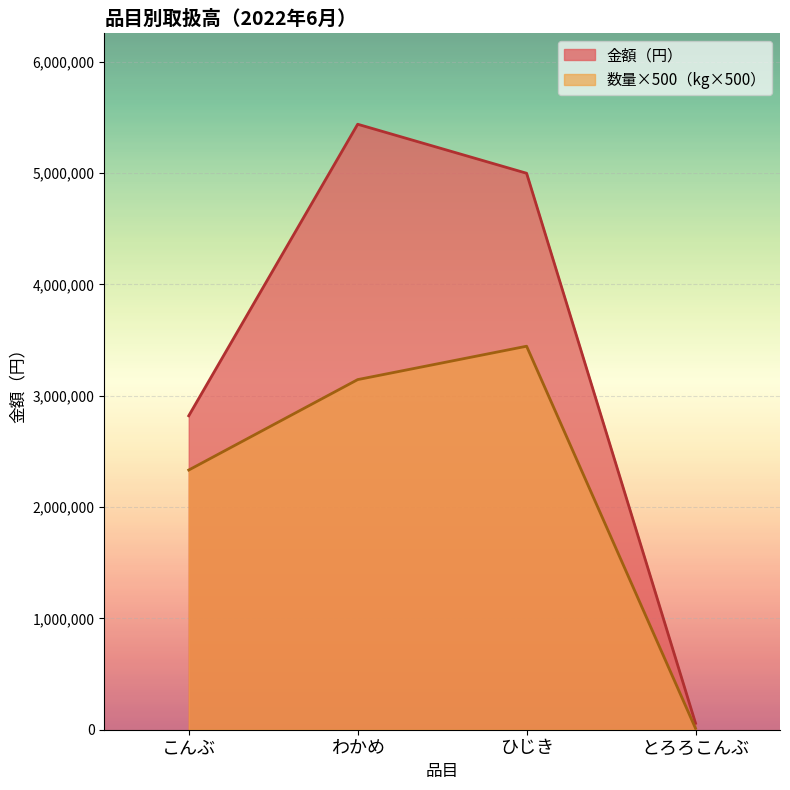

True or false: 金額 and 数量 cross at least once.

False